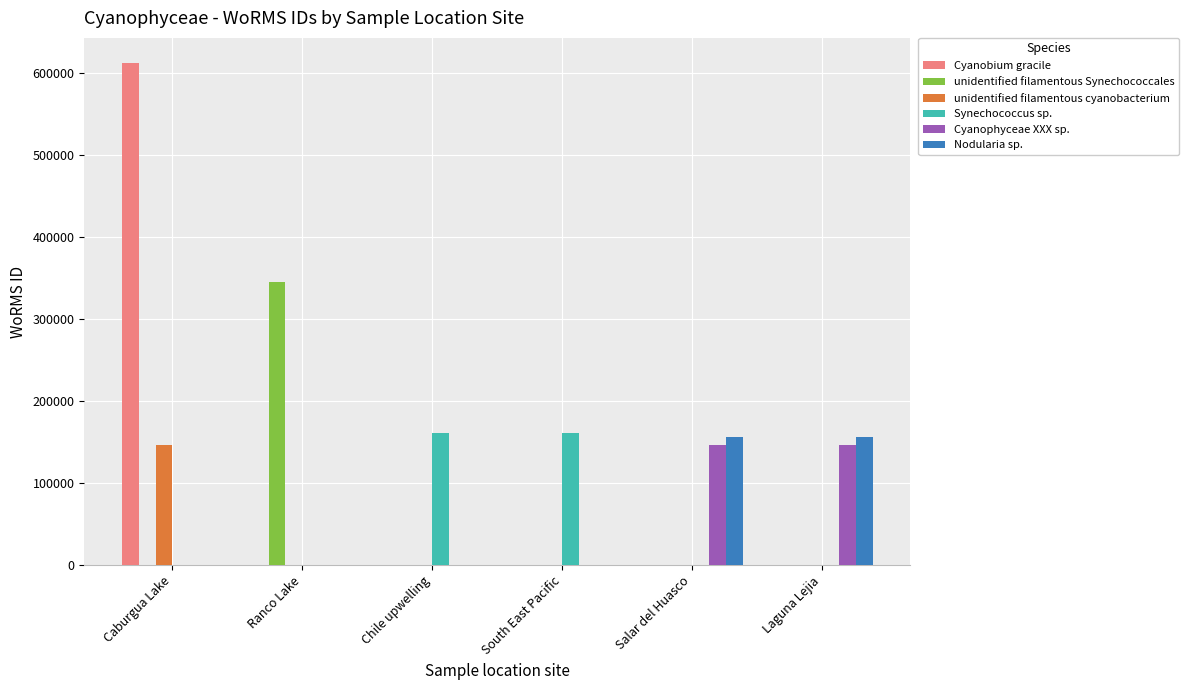

What is the average value of the Cyanobium gracile series?

102070